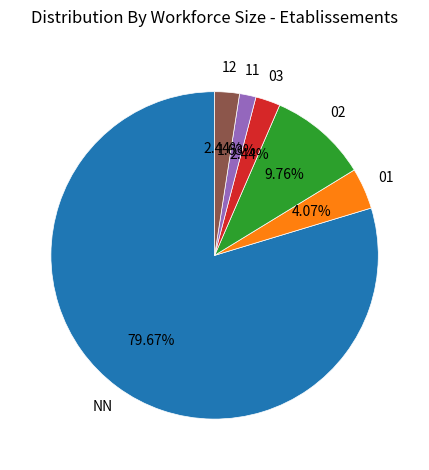

Is there a majority slice in this chart?

Yes